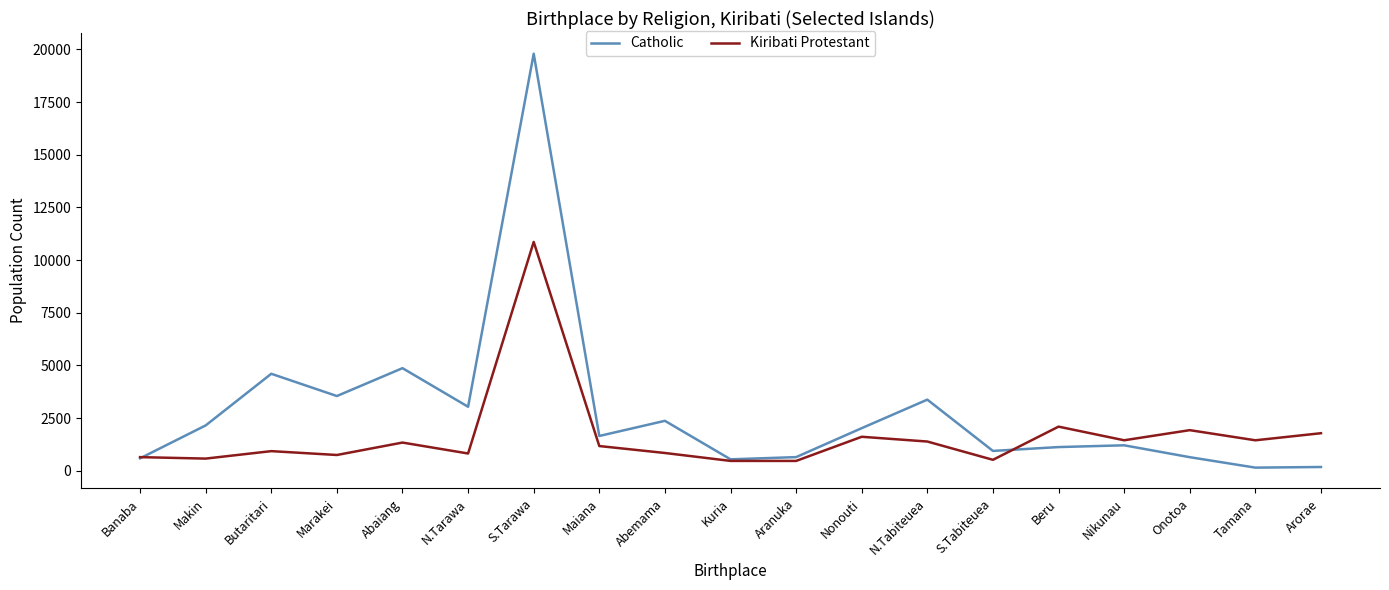

Which category has the highest value across all series?

S.Tarawa